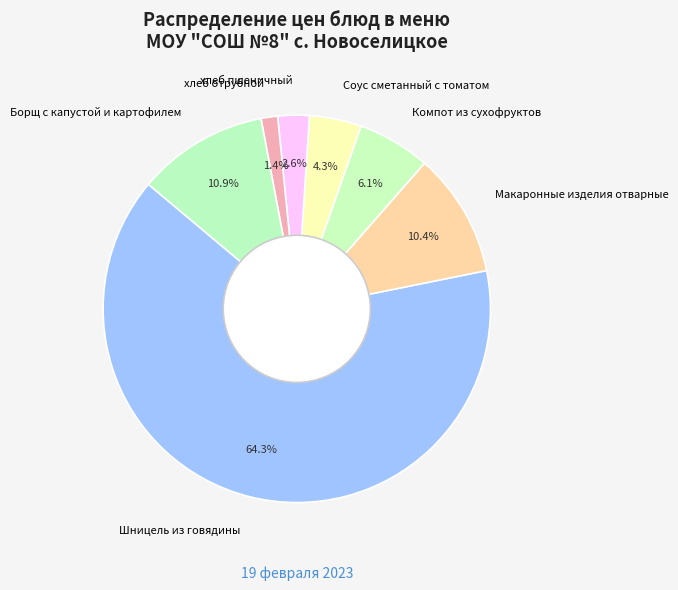

What is the majority slice?

Шницель из говядины